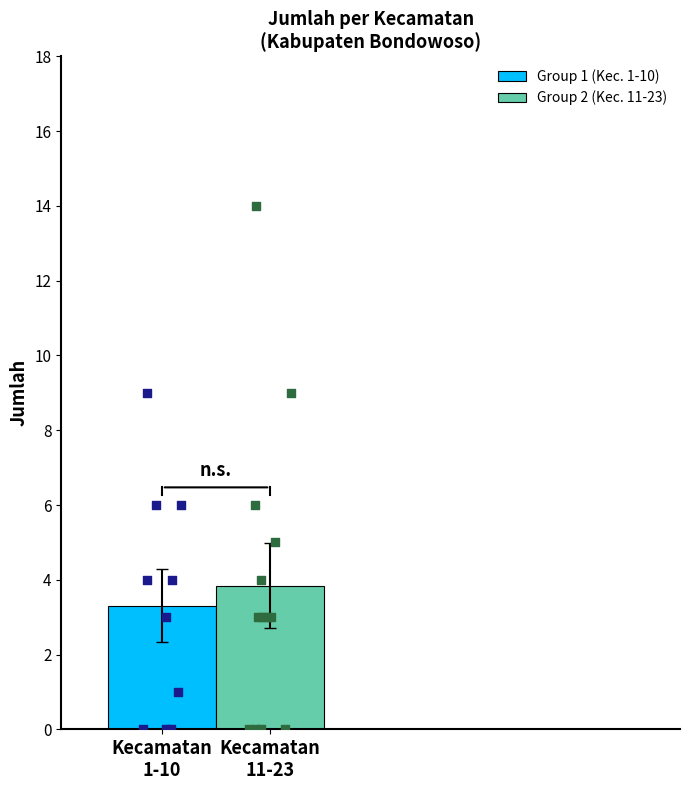

What is the lowest value of the Group 1 (Kec. 1-10) series?

3.3